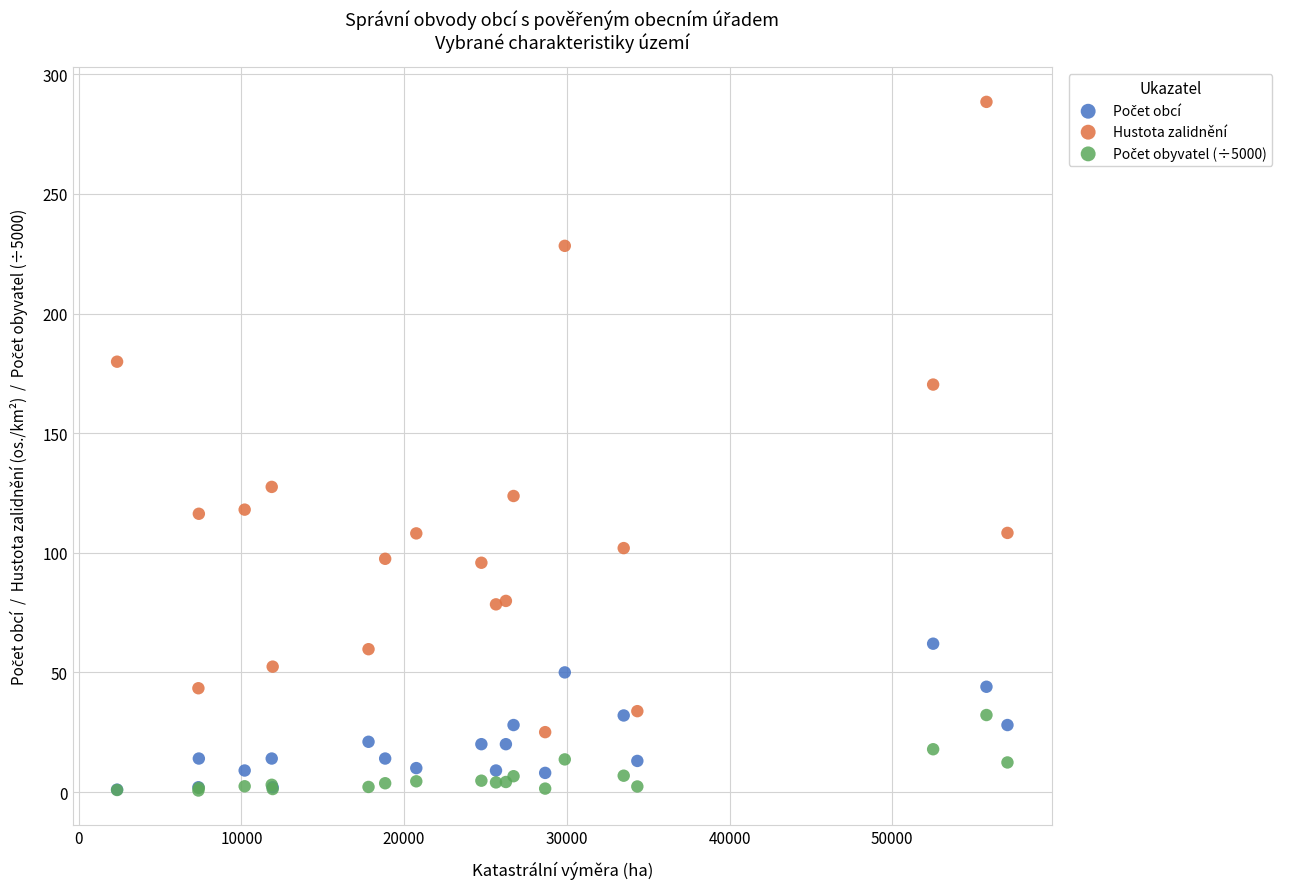

Across all series, what Y value is closest to 144?

127.5